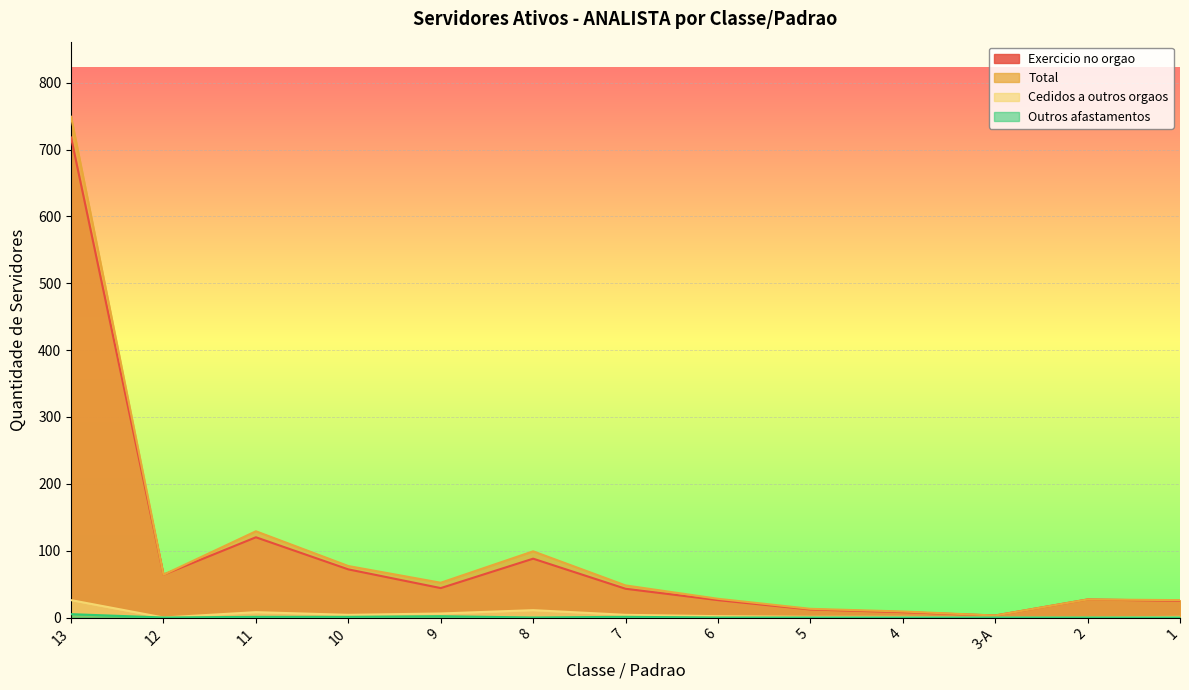

Between 6 and 12, which is larger?

12